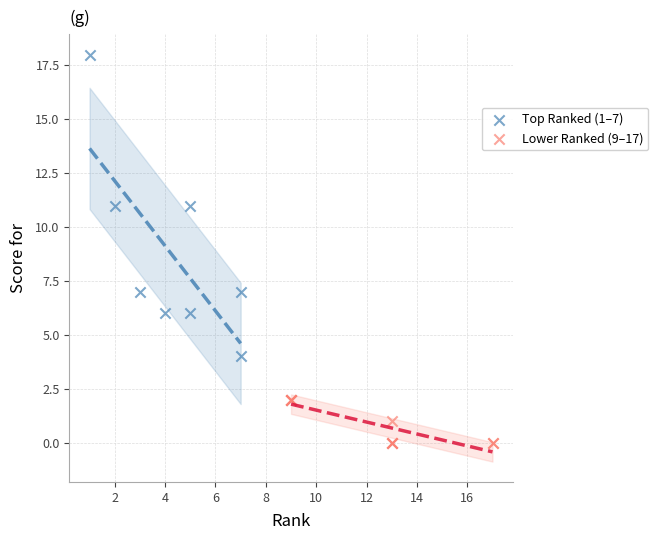

Which series contains the lowest Y value?

Lower Ranked (9–17)